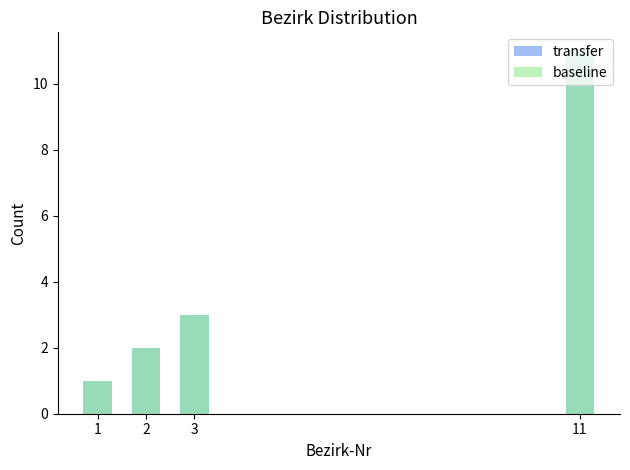

True or false: transfer has a value of 1 at 1.

True